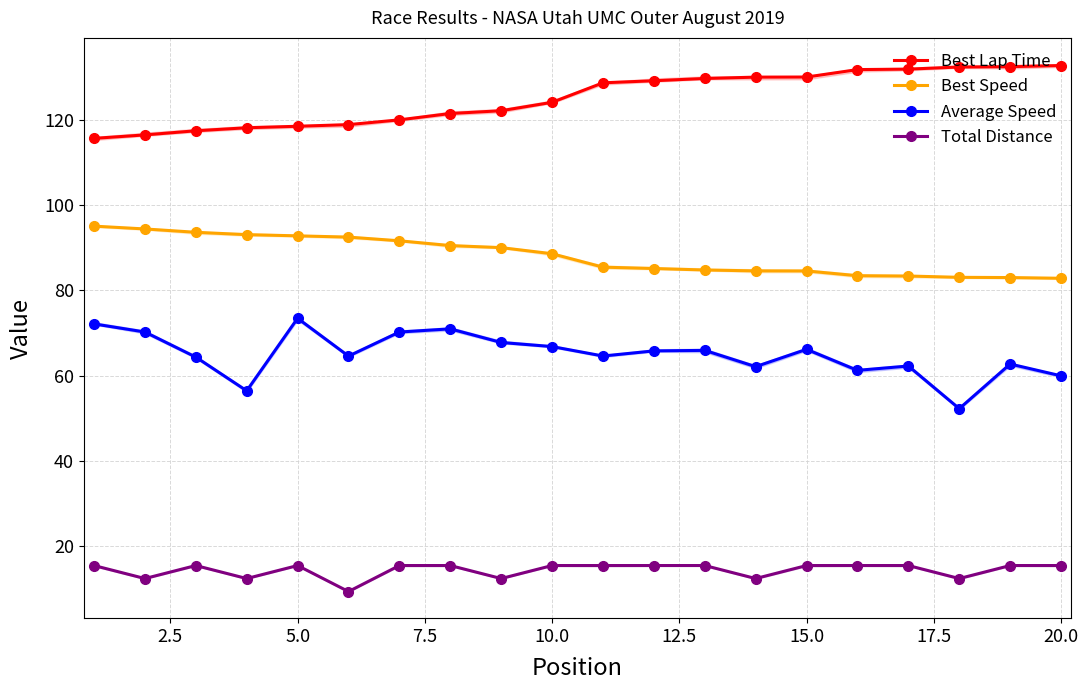

List the series in order of their overall mean, highest first.

Best Lap Time, Best Speed, Average Speed, Total Distance